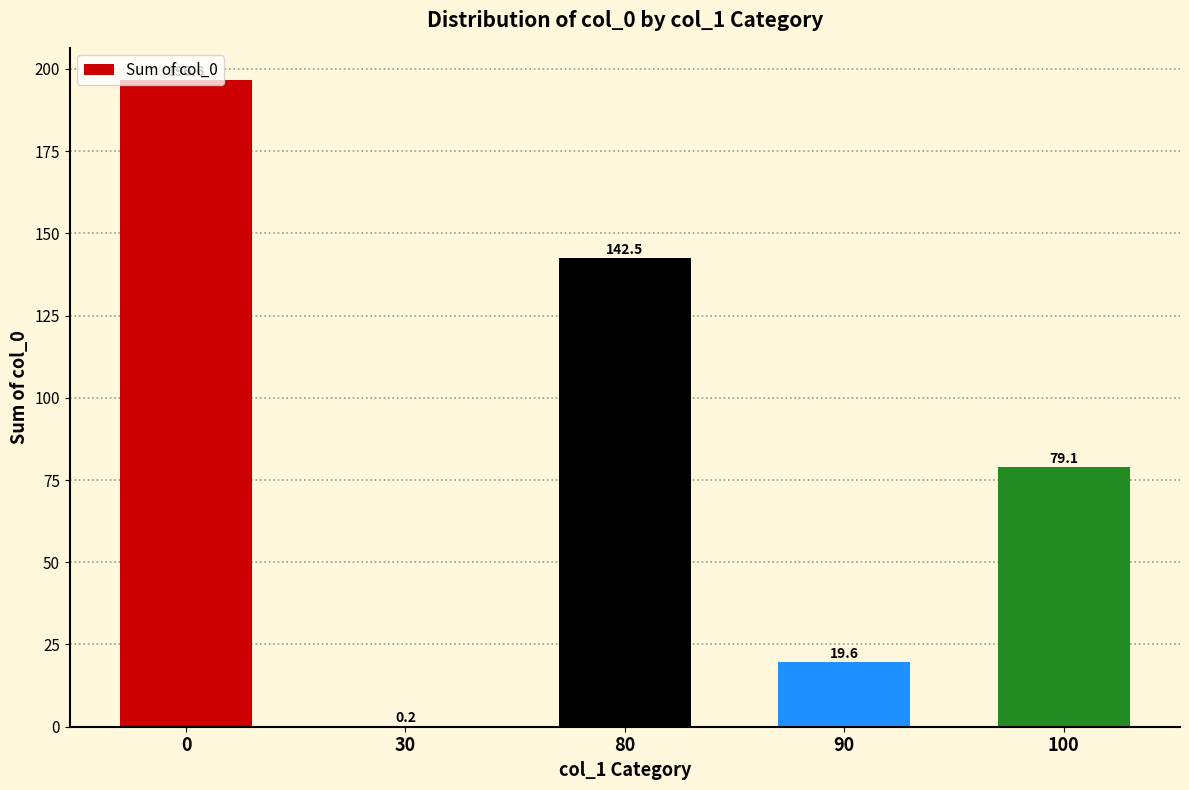

True or false: the data shows 196.6 at 0.

True